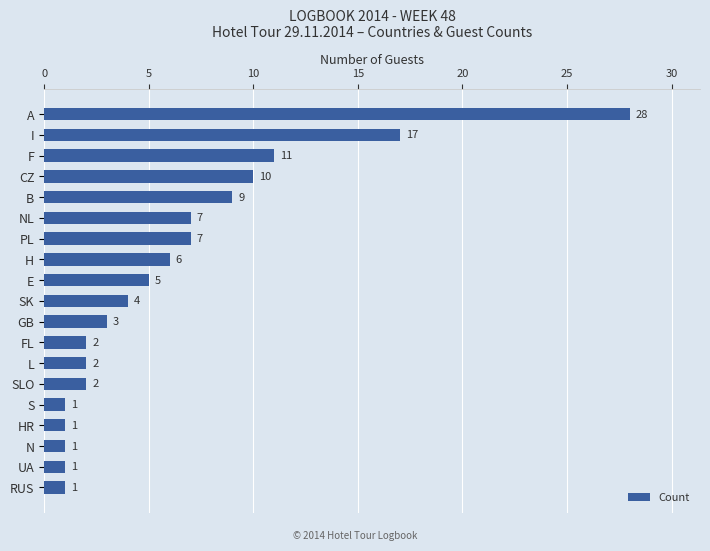

The chart shows a value of 2 at L. True or false?

True